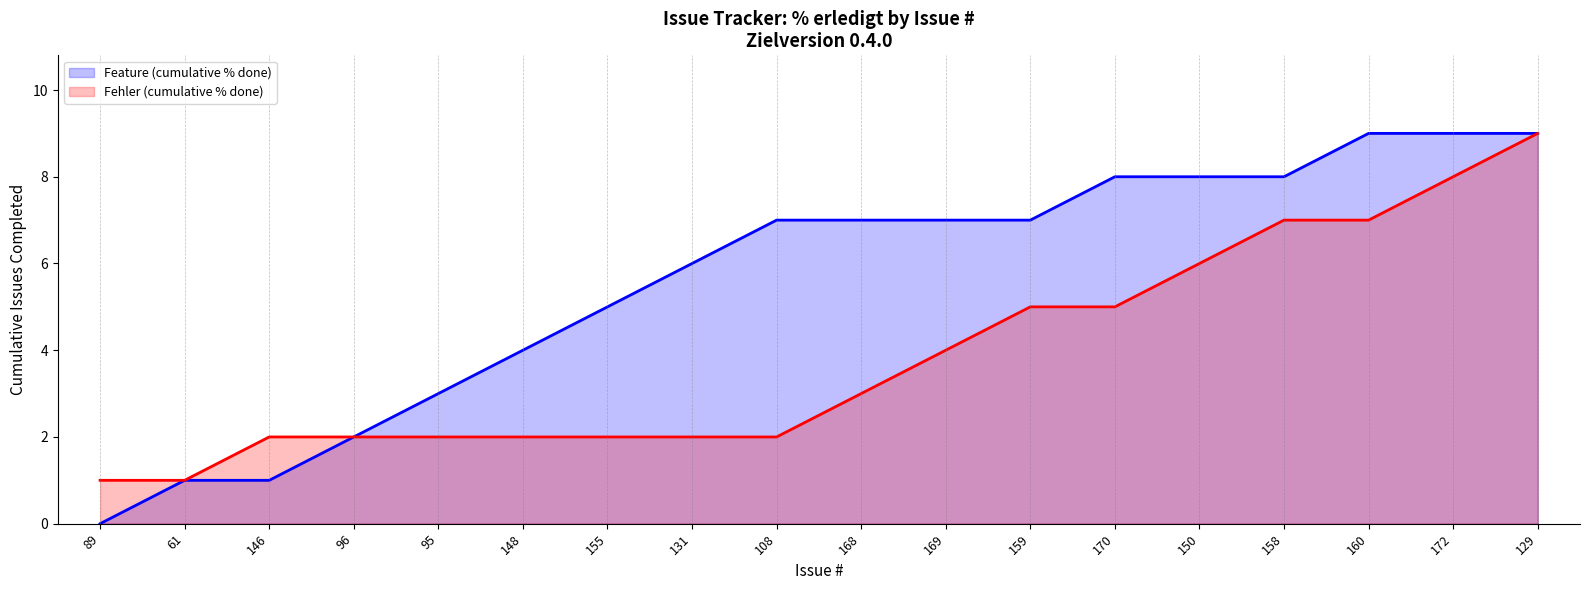

Which category has the highest value in the Fehler (cumulative % done) series?

129